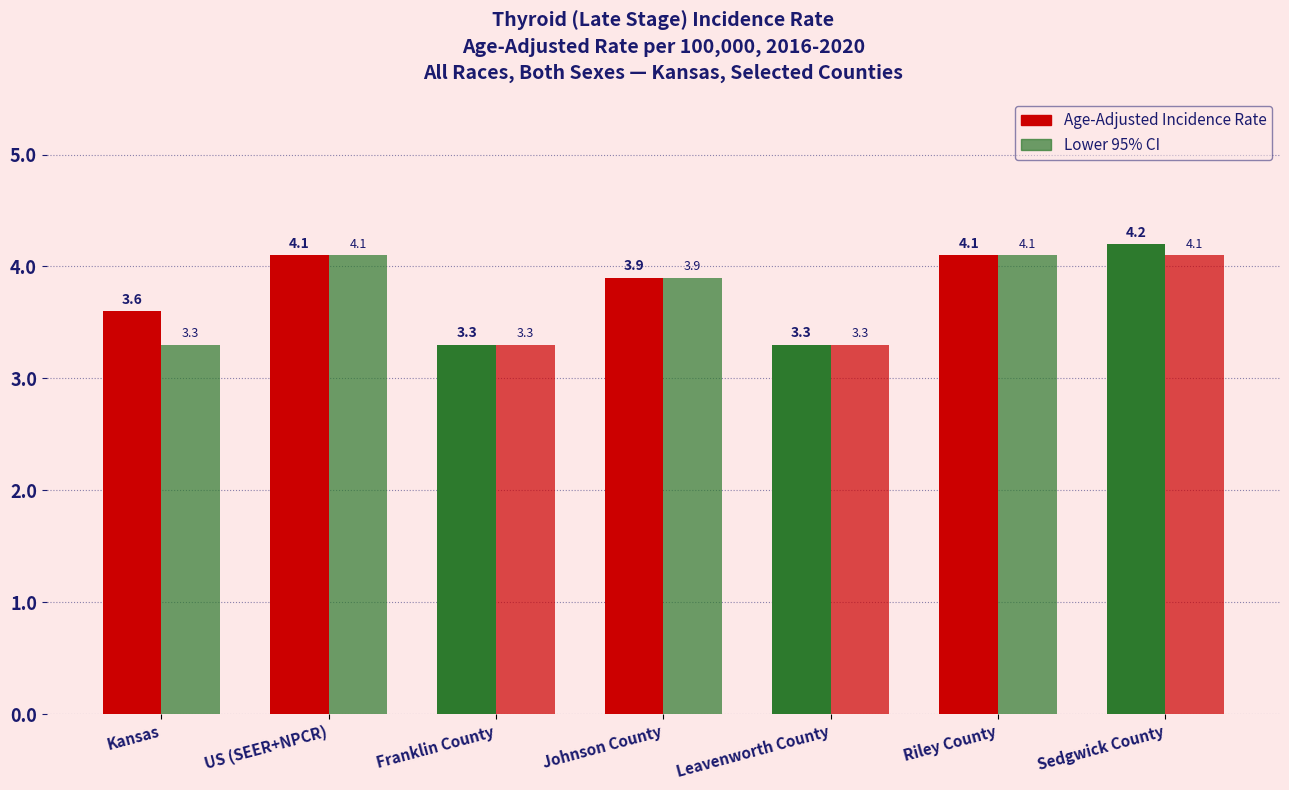

How many categories are shown in the chart?

7